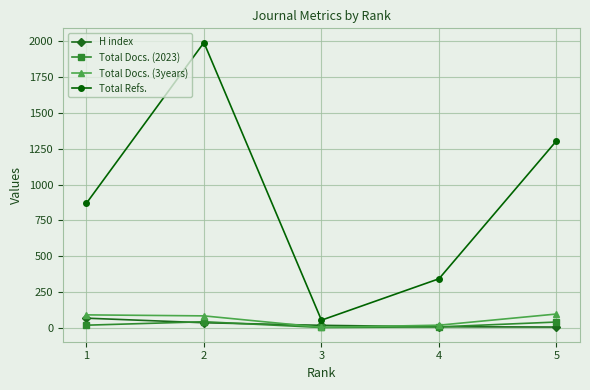

True or false: H index has a value of 5 at 5.

True